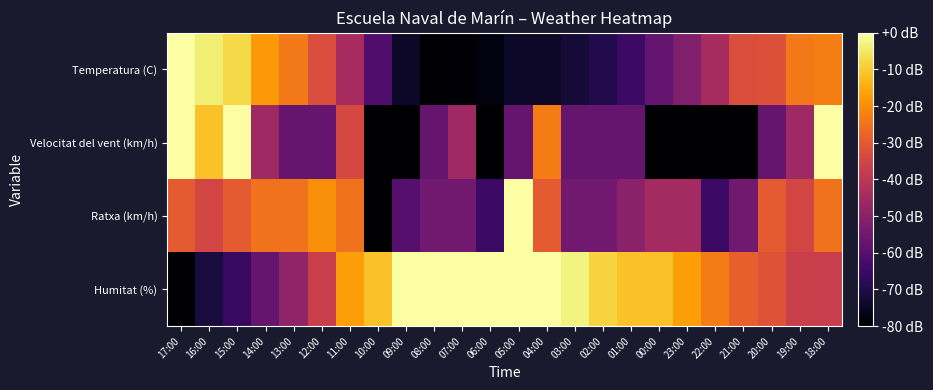

At which category is the sum across all series the highest?

18:00